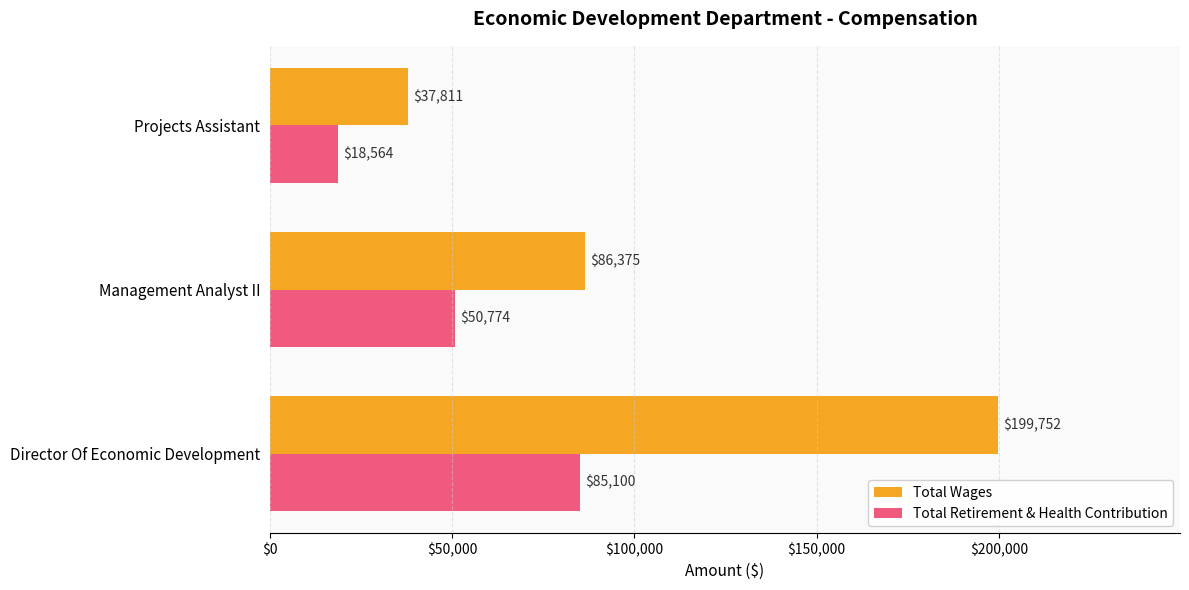

How many values in the Total Wages series are below 86375?

1